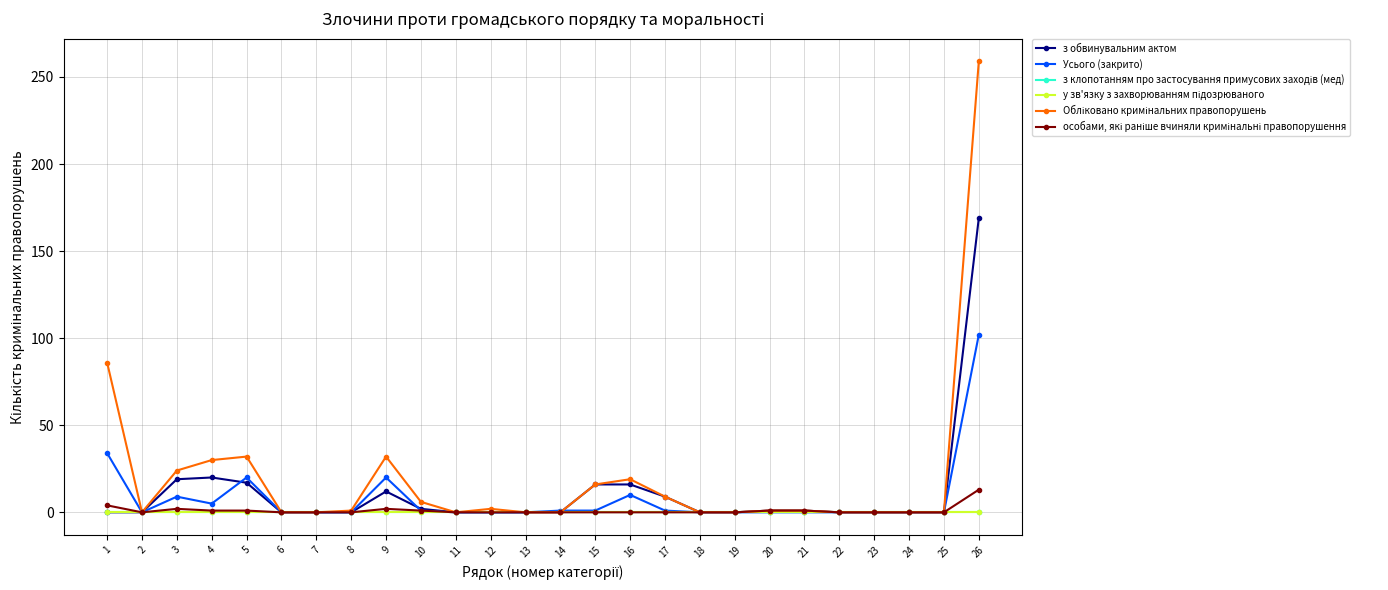

Is this an area chart (filled region under the line)?

No